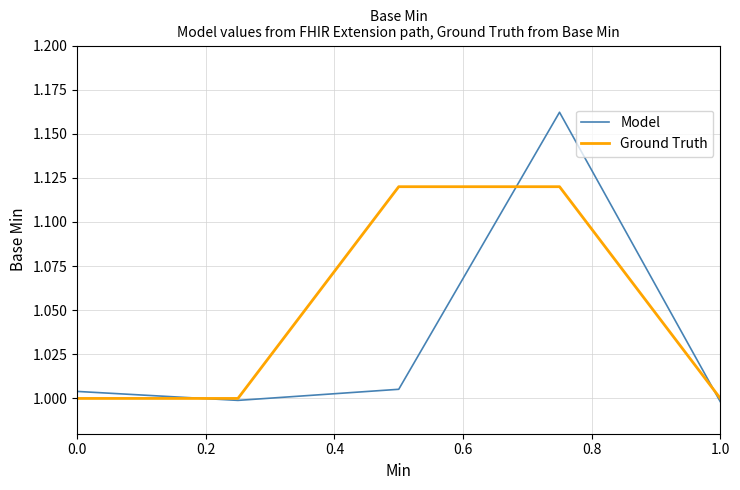

Which series has the widest spread of values?

Model